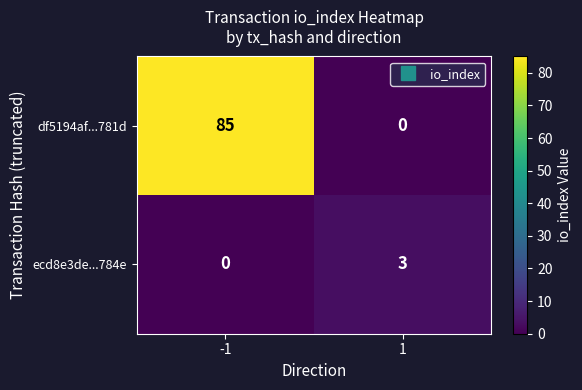

At 1, list the series in order from smallest to largest.

df5194af...781d, ecd8e3de...784e